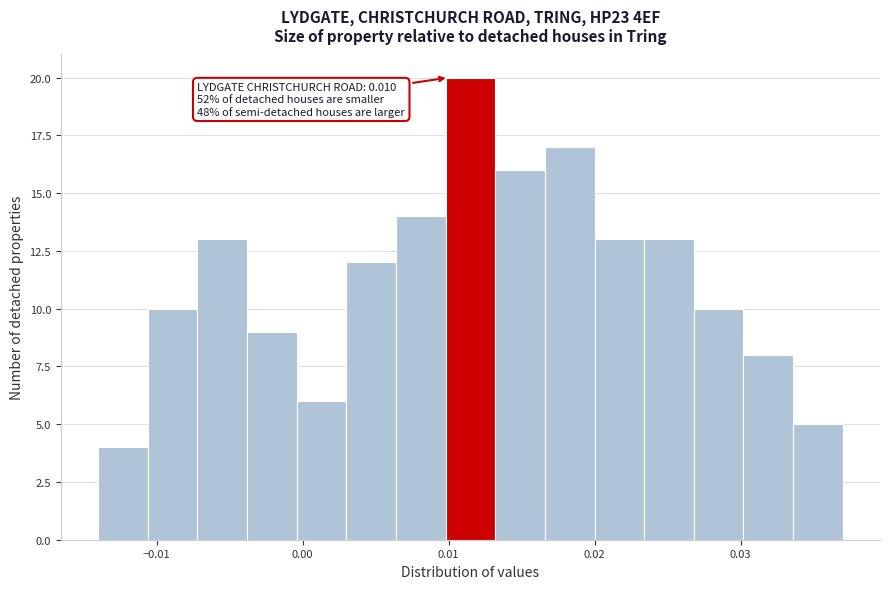

Read against the x-axis, roughly where is the centre of the tallest bar?

0.012